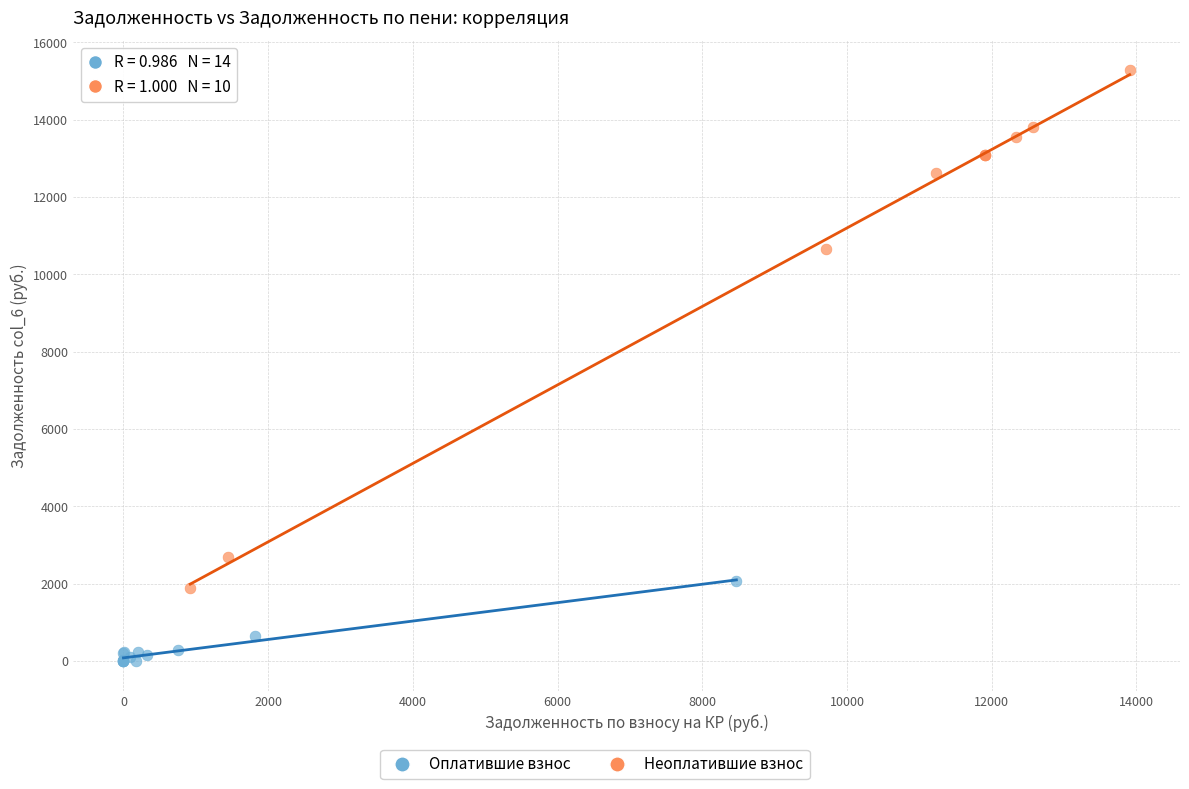

Which series has the widest spread of Y values?

Неоплатившие взнос